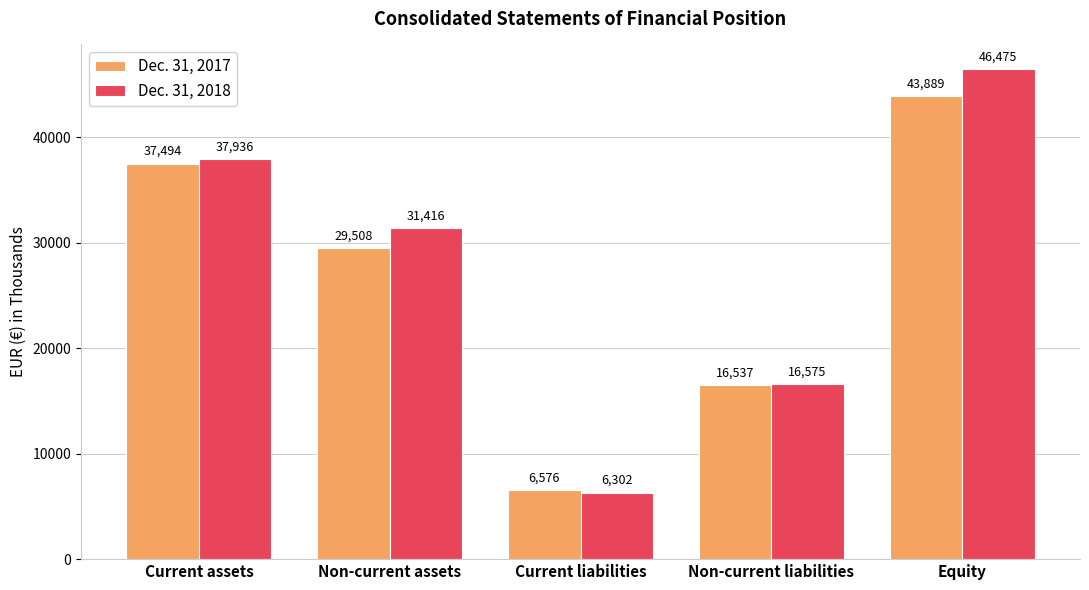

What is the highest value of the Dec. 31, 2018 series?

46475